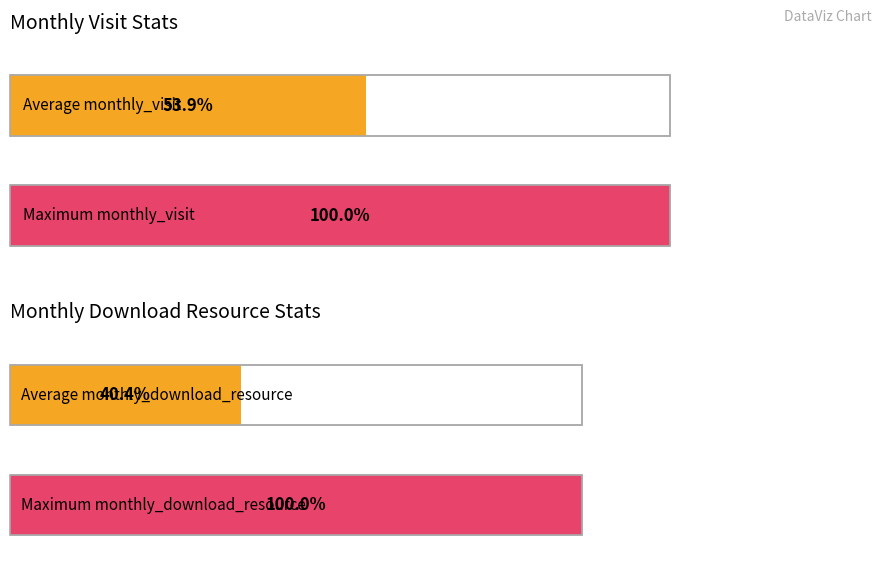

Is the value of monthly_download_resource at 2022-10 greater than the value of monthly_visit at 2022-10?

No